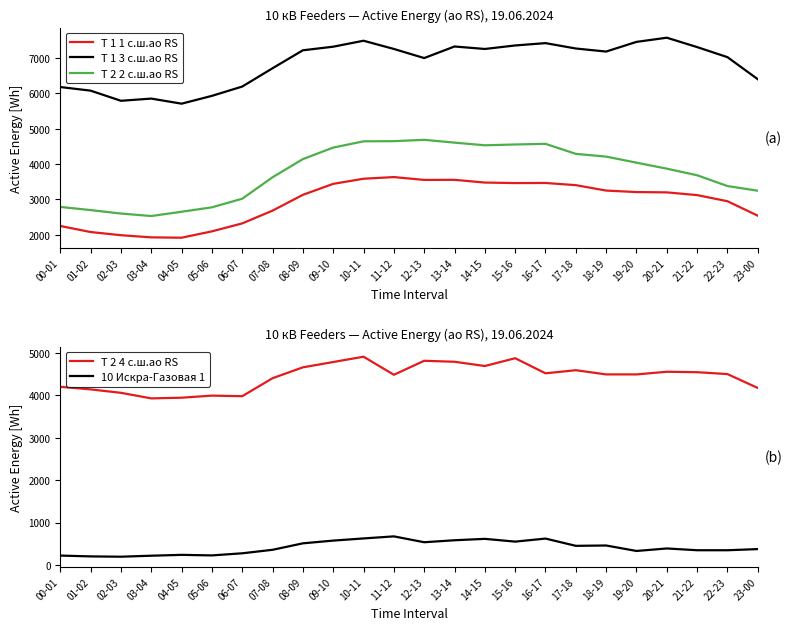

Which series has the largest total across all categories?

Т 1 3 с.ш.ао RS